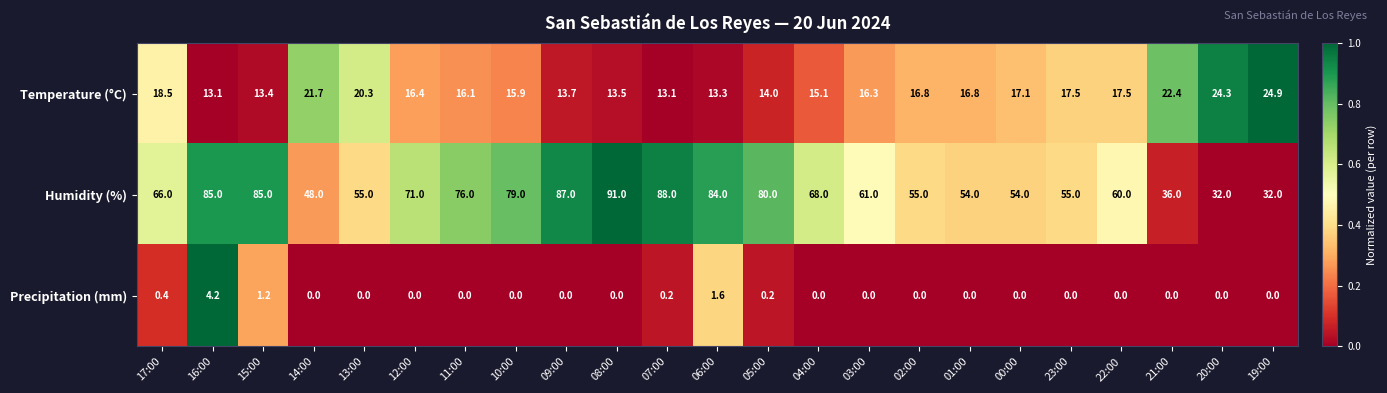

Is it true that Precipitation (mm) equals 2.0 at 20:00?

False